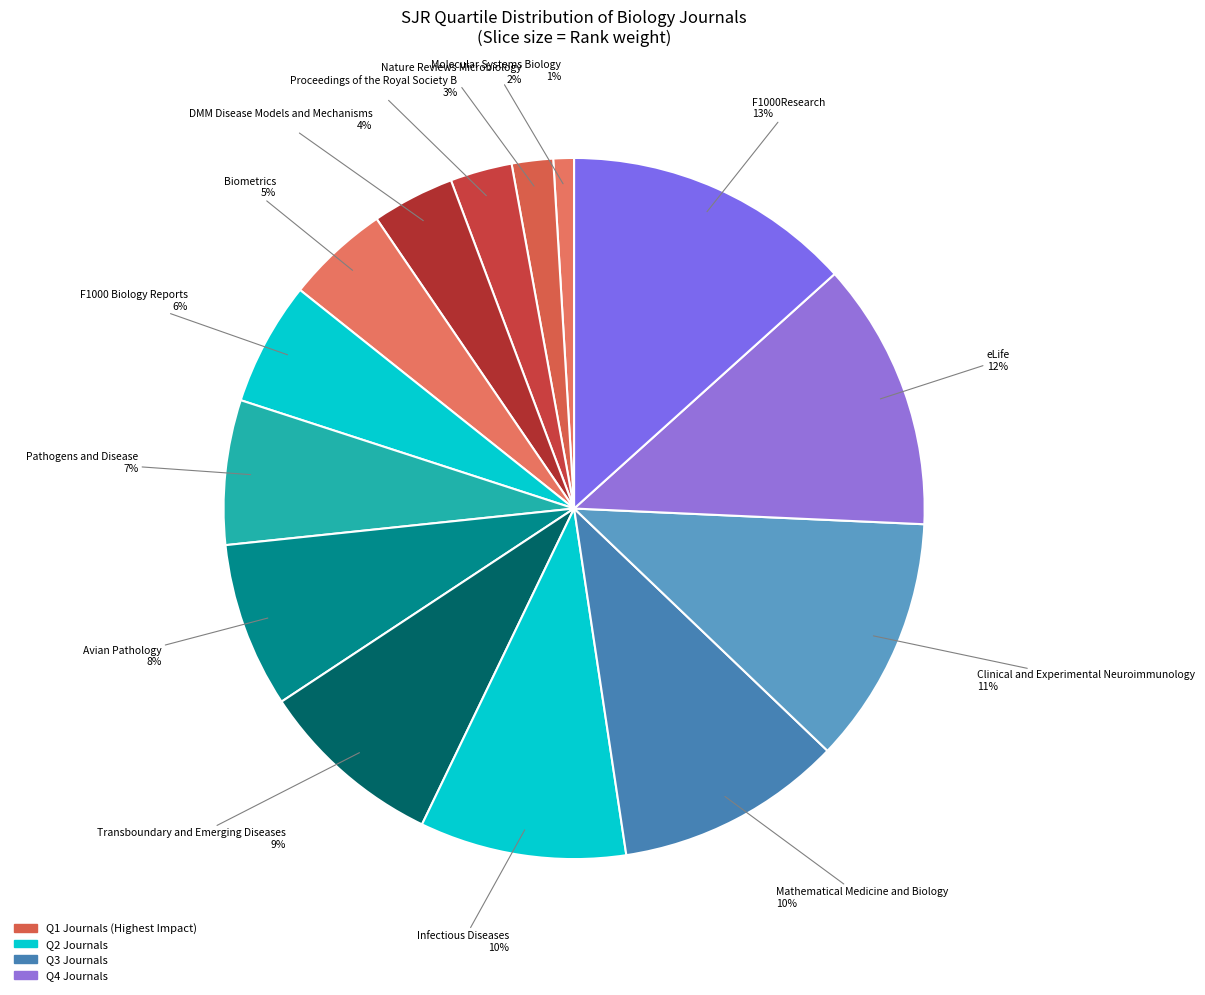

Count the number of slices in the pie.

14